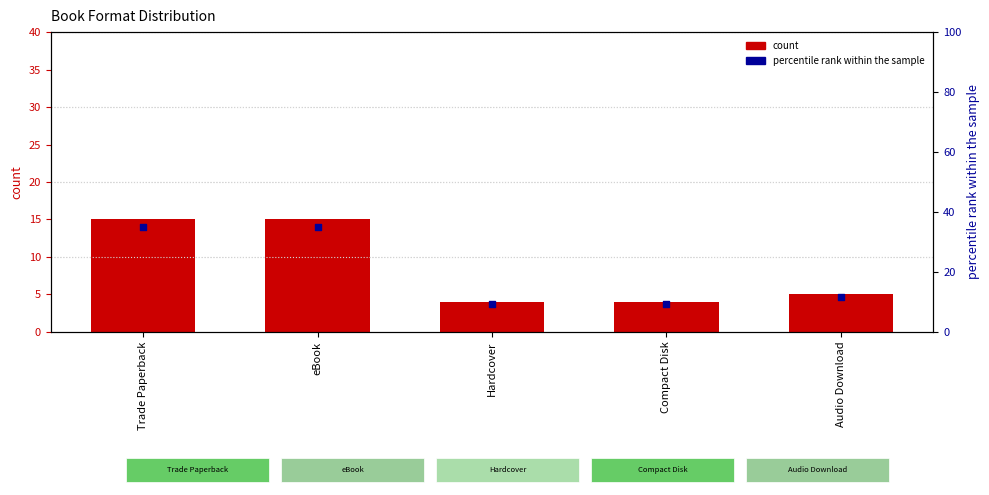

Is the value of count at Trade Paperback greater than the value of percentile rank within the sample at Trade Paperback?

No